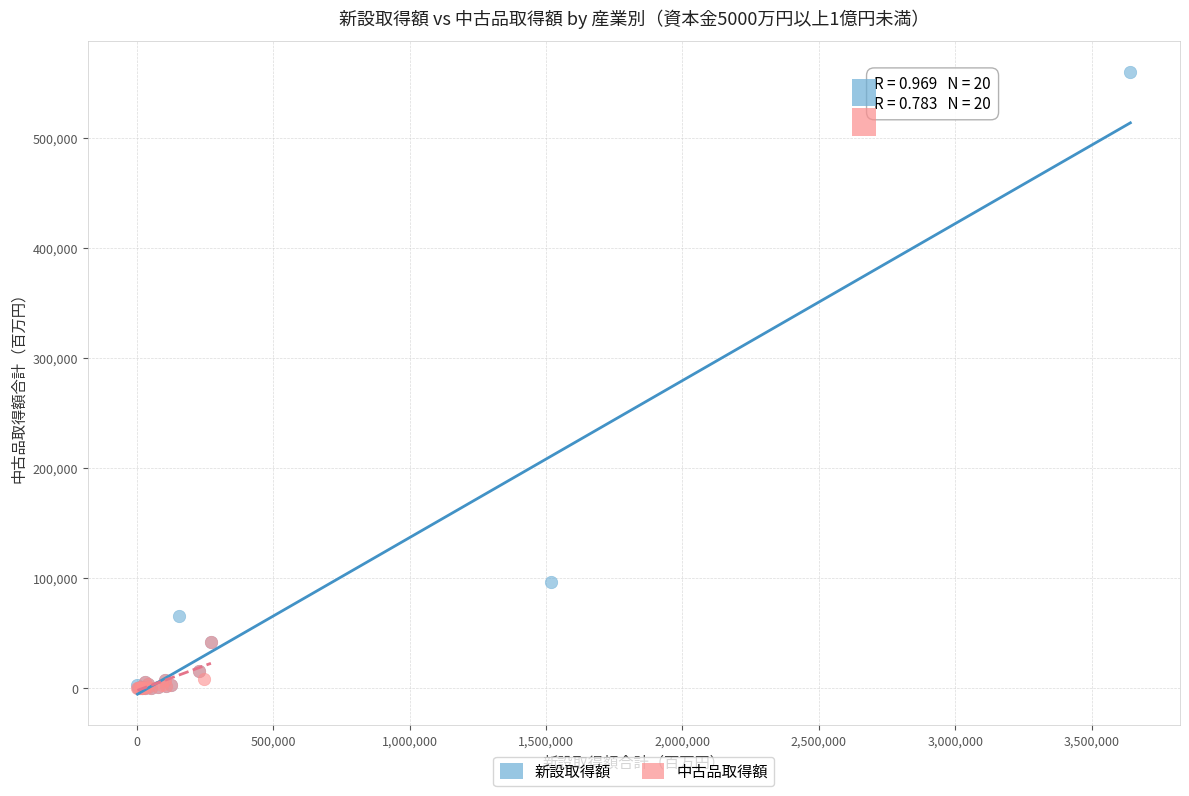

Which series reaches the maximum Y coordinate?

新設取得額